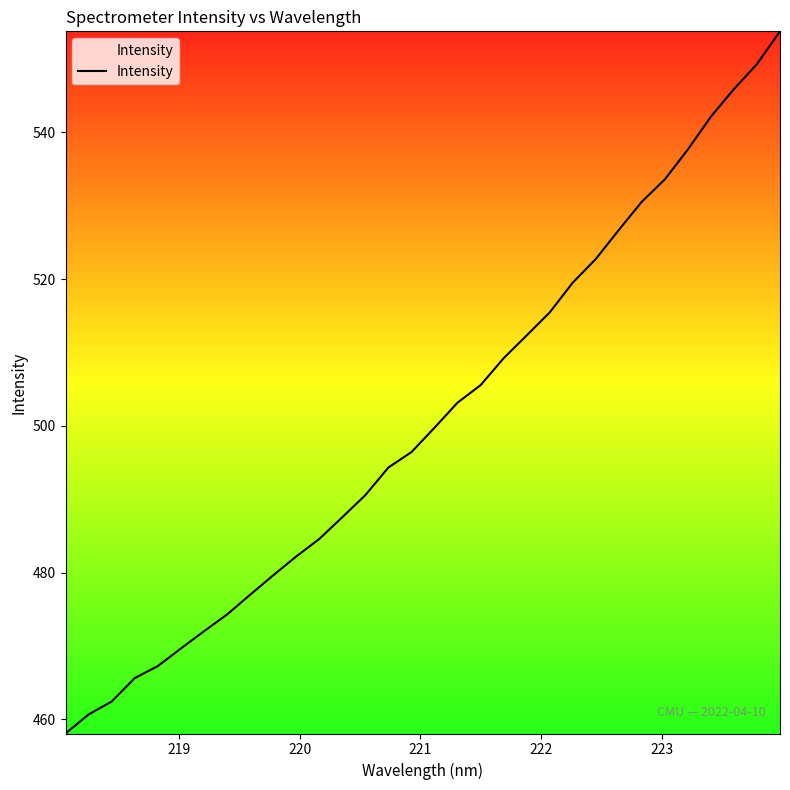

What is the smallest value displayed?

458.1